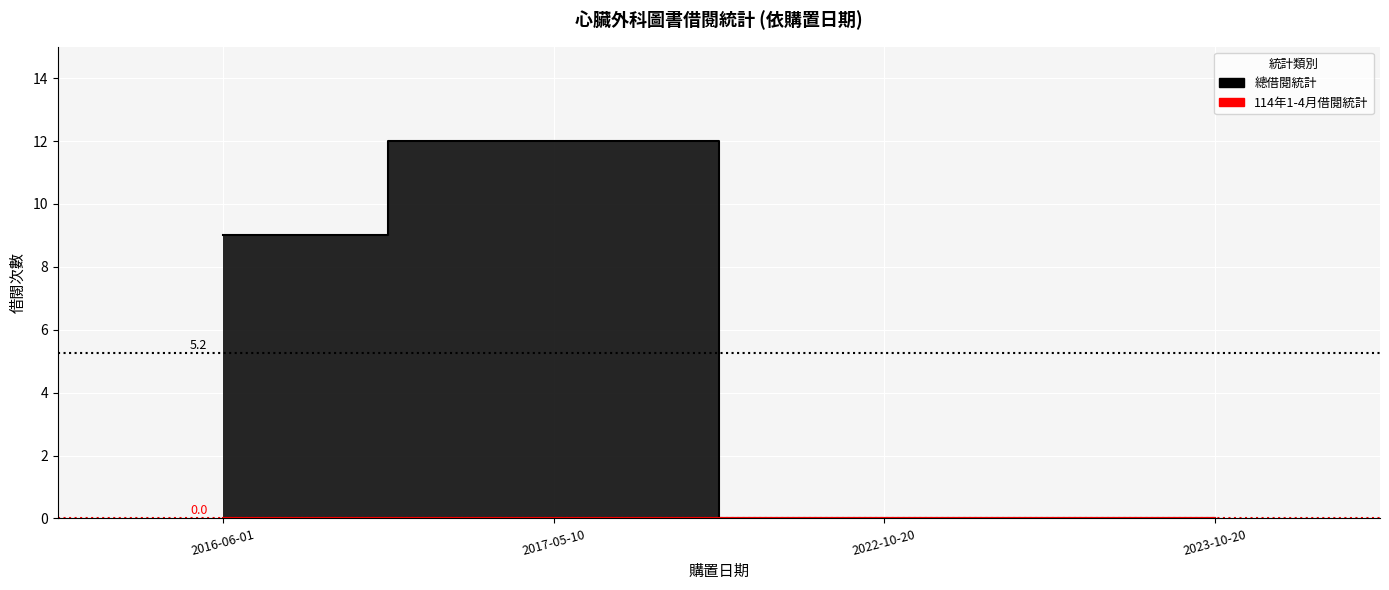

Does the chart display data point markers on the line(s)?

No